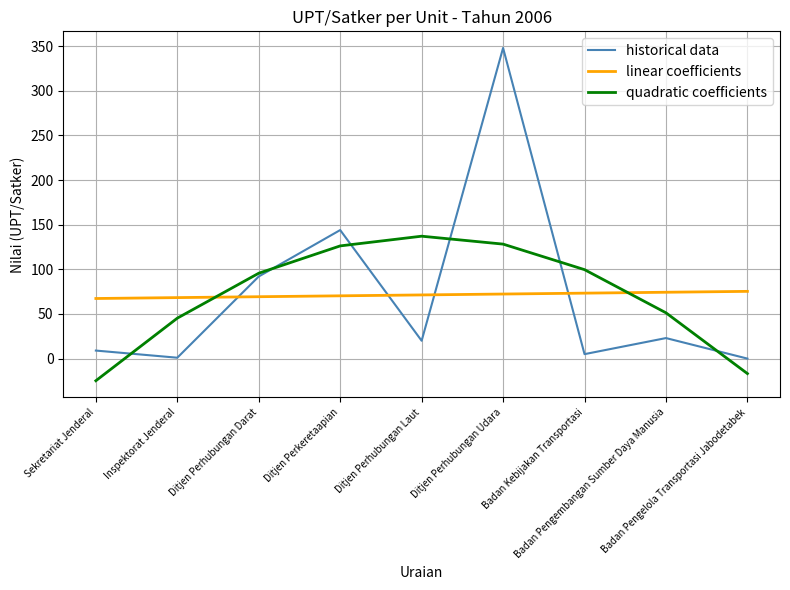

In quadratic coefficients, how many points are higher than both neighbors (excluding endpoints)?

1